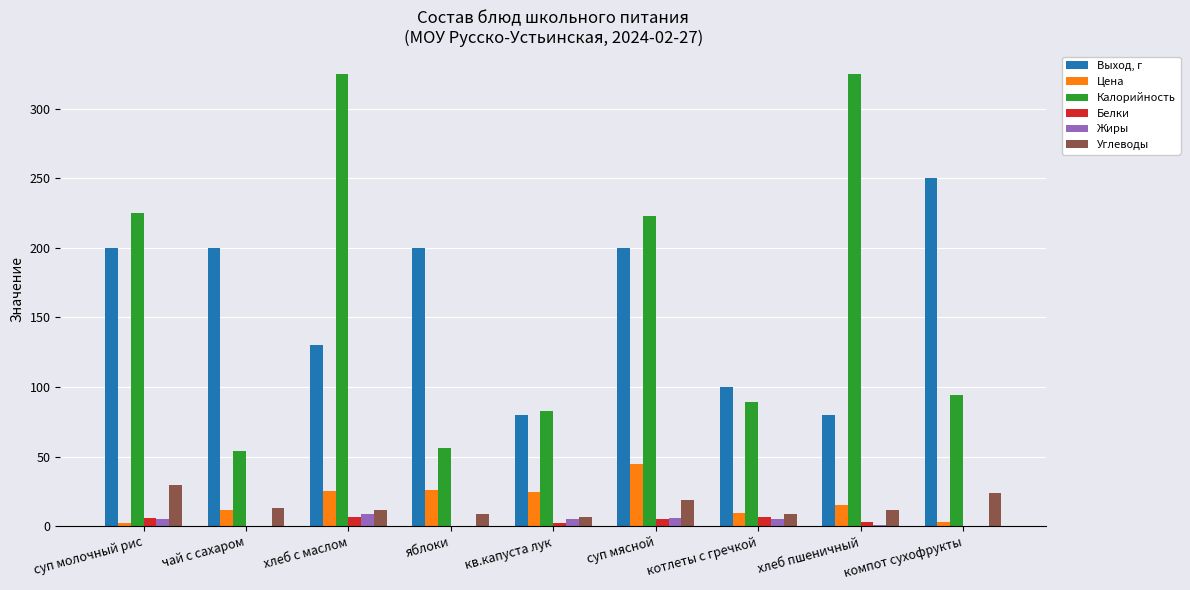

What are all the series names shown in the legend?

Выход, г, Цена, Калорийность, Белки, Жиры, Углеводы